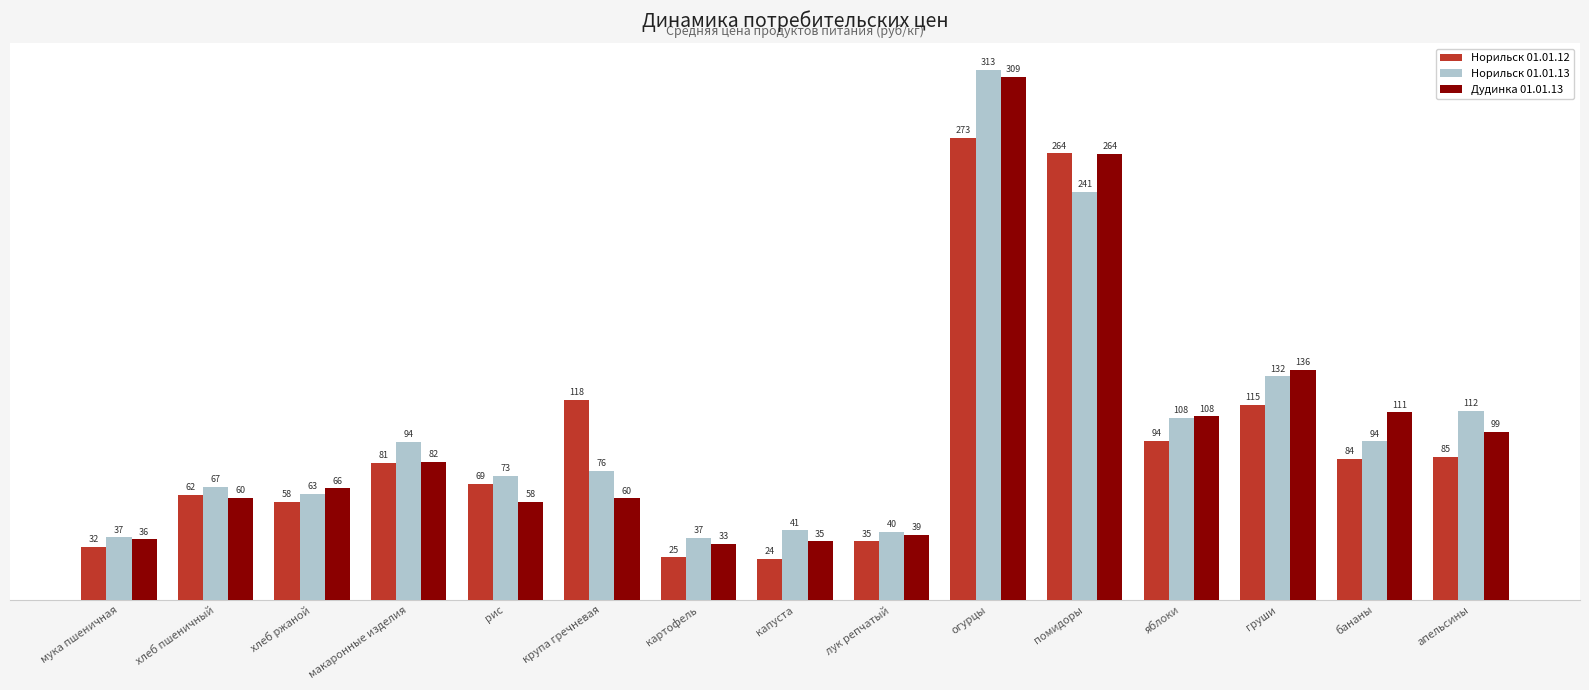

What is the sum of all Норильск 01.01.12 values?

1418.4